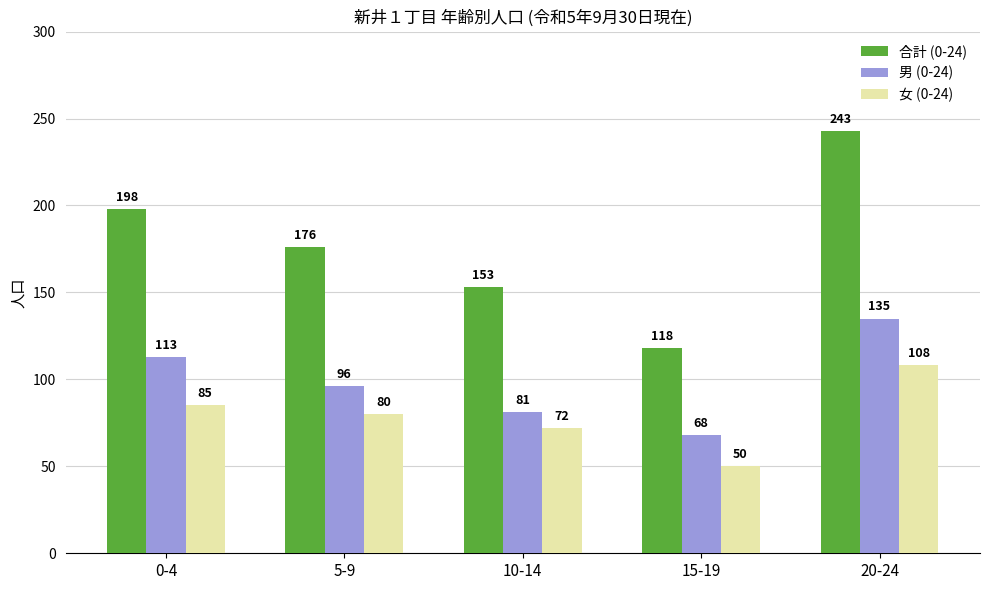

The value of 合計 (0-24) at 5-9 is 85. True or false?

False